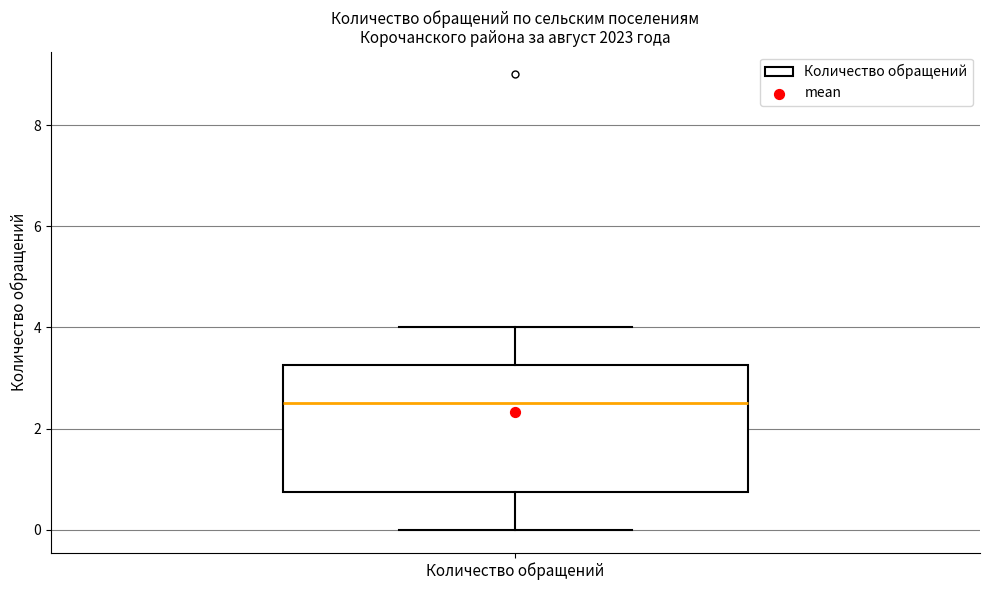

Read this box plot against the y-axis: the position of the median line, the range covered by the box, and the ends of both whiskers. The values are not printed on the chart, so give them approximately, as read against the axis.

median 2.6, box 0.8 to 3.2, whiskers 0.0 to 4.0